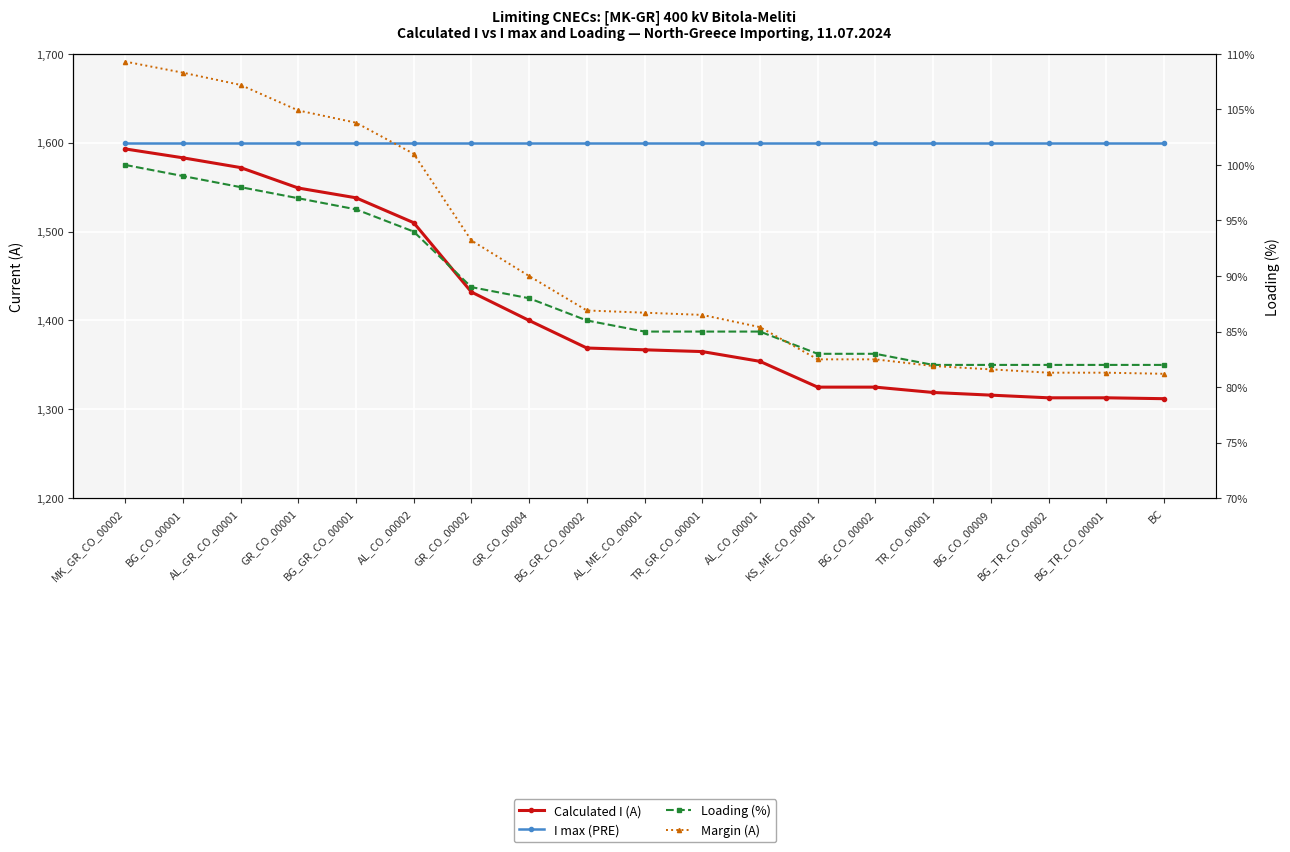

Is it true that Margin (A) equals -275 at BG_CO_00002?

True